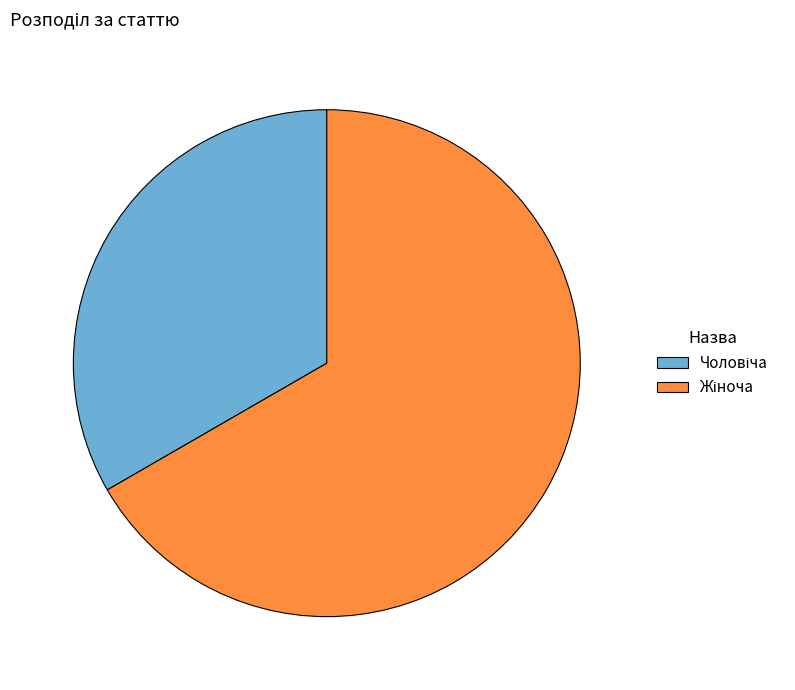

Is there a majority slice in this chart?

Yes